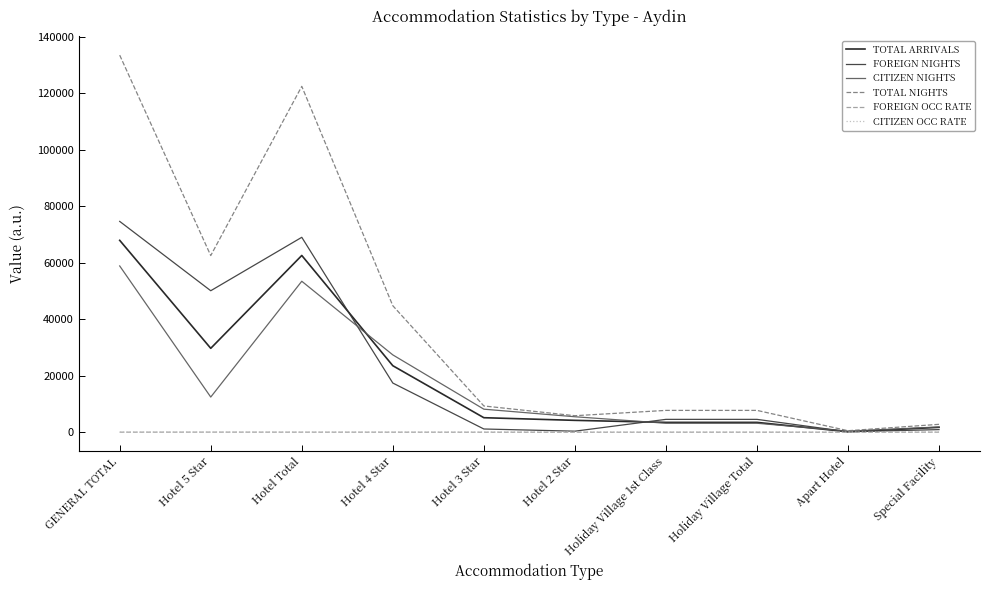

What is the difference between the maximum and minimum values in the FOREIGN NIGHTS series?

74457.0